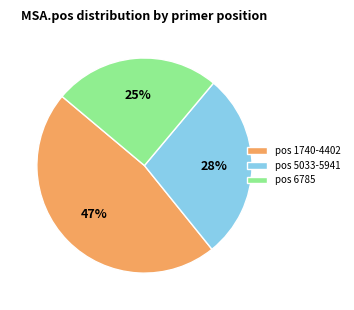

Do pos 5033-5941 and pos 1740-4402 together represent more than half of the pie?

Yes